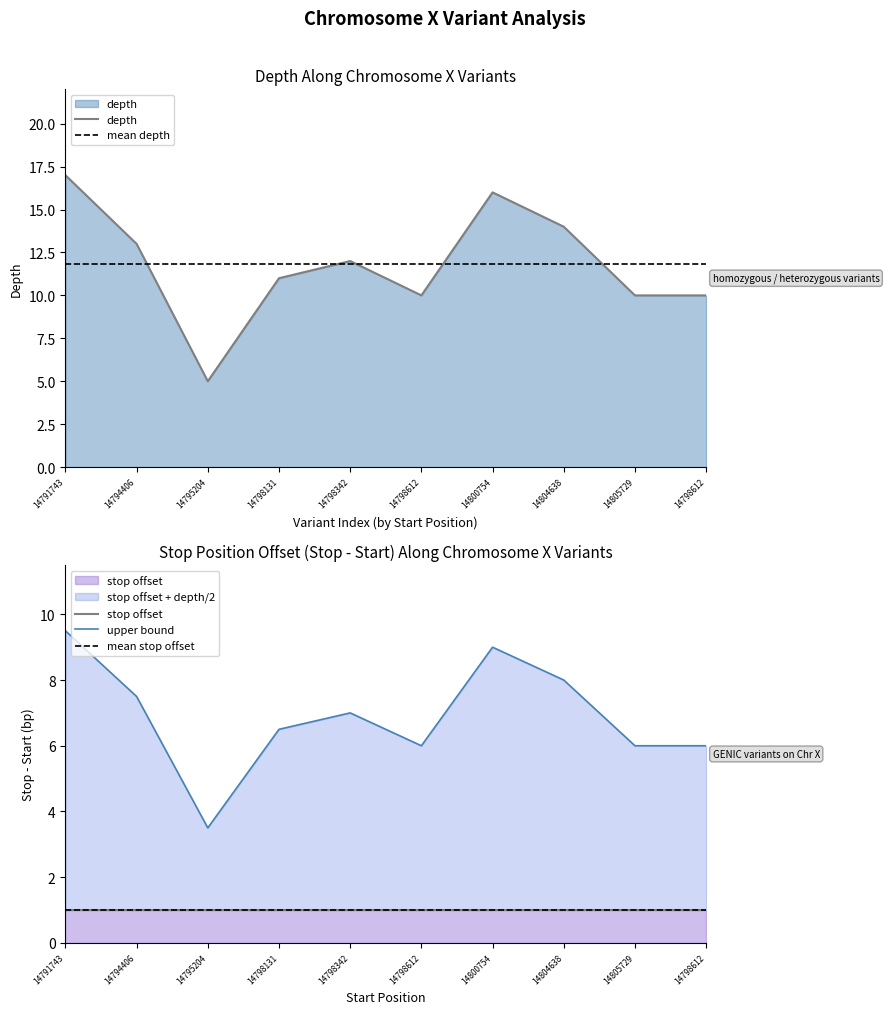

How many interior local peaks does the upper bound series have?

2